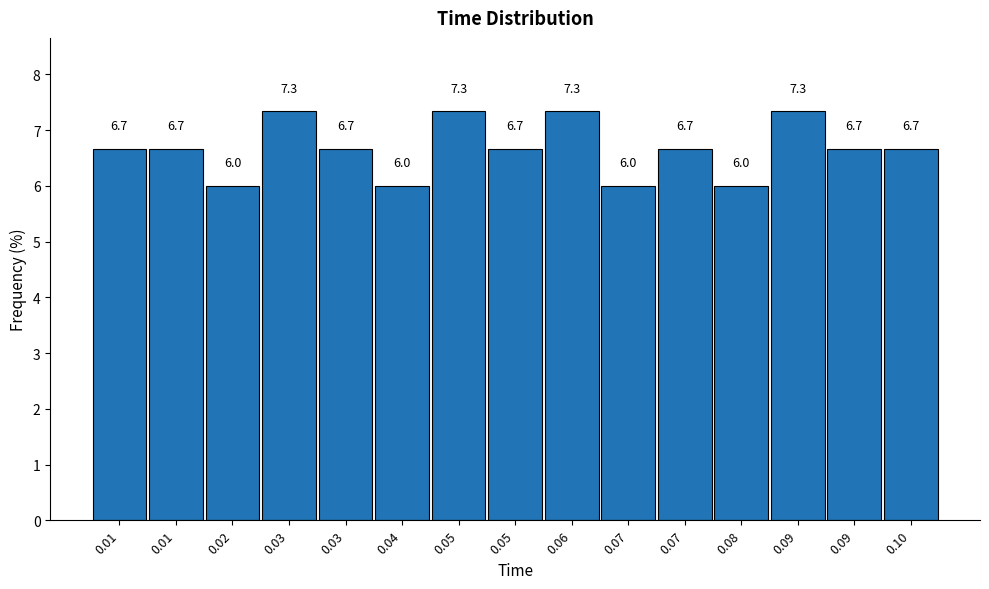

Does the chart contain any negative values?

No